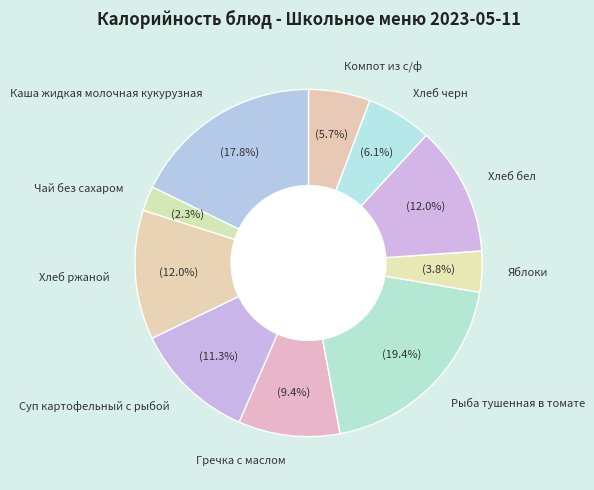

What is the ratio of the value at Гречка с маслом to the value at Хлеб ржаной?

0.8